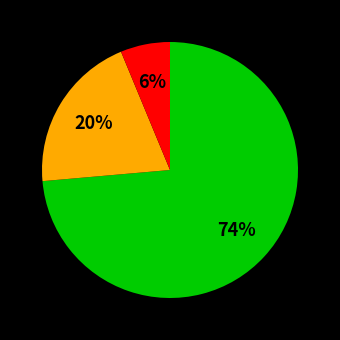

Is there any slice that represents more than half of the pie?

Yes